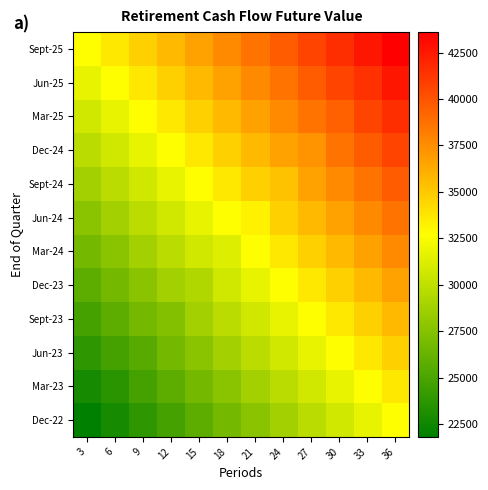

Reading right to left, extract all data points from this chart.

Dec-22: 36=32705.3	33=31714.8	30=30724.2	27=29733.6	24=28743.0	21=27752.5	18=26761.9	15=25771.3	12=24780.7	9=23790.2	6=22799.6	3=21809.0
Mar-23: 36=33695.9	33=32705.3	30=31714.8	27=30724.2	24=29733.6	21=28743.0	18=27752.5	15=26761.9	12=25771.3	9=24780.7	6=23645.3	3=22799.6
Jun-23: 36=34686.5	33=33695.9	30=32705.3	27=31714.8	24=30724.2	21=29733.6	18=28743.0	15=27752.5	12=26761.9	9=25509.3	6=24780.7	3=23790.2
Sept-23: 36=35677.1	33=34686.5	30=33695.9	27=32705.3	24=31714.8	21=30724.2	18=29733.6	15=28743.0	12=27401.3	9=26761.9	6=25771.3	3=24780.7
Dec-23: 36=36667.6	33=35677.1	30=34686.5	27=33695.9	24=32705.3	21=31714.8	18=30724.2	15=29321.9	12=28743.0	9=27752.5	6=26761.9	3=25771.3
Mar-24: 36=37658.2	33=36667.6	30=35677.1	27=34686.5	24=33695.9	21=32705.3	18=31271.5	15=30724.2	12=29733.6	9=28743.0	6=27752.5	3=26761.9
Jun-24: 36=38648.8	33=37658.2	30=36667.6	27=35677.1	24=34686.5	21=33250.4	18=32705.3	15=31714.8	12=30724.2	9=29733.6	6=28743.0	3=27752.5
Sept-24: 36=39639.4	33=38648.8	30=37658.2	27=36667.6	24=35259.2	21=34686.5	18=33695.9	15=32705.3	12=31714.8	9=30724.2	6=29733.6	3=28743.0
Dec-24: 36=40629.9	33=39639.4	30=38648.8	27=37298.2	24=36667.6	21=35677.1	18=34686.5	15=33695.9	12=32705.3	9=31714.8	6=30724.2	3=29733.6
Mar-25: 36=41620.5	33=40629.9	30=39368.0	27=38648.8	24=37658.2	21=36667.6	18=35677.1	15=34686.5	12=33695.9	9=32705.3	6=31714.8	3=30724.2
Jun-25: 36=42611.1	33=41469.0	30=40629.9	27=39639.4	24=38648.8	21=37658.2	18=36667.6	15=35677.1	12=34686.5	9=33695.9	6=32705.3	3=31714.8
Sept-25: 36=43601.7	33=42611.1	30=41620.5	27=40629.9	24=39639.4	21=38648.8	18=37658.2	15=36667.6	12=35677.1	9=34686.5	6=33695.9	3=32705.3